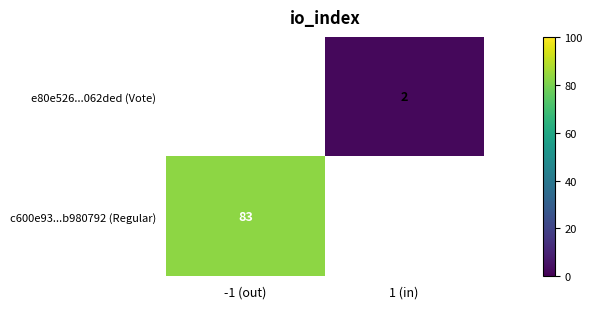

The value of e80e526...062ded (Vote) at 1 (in) is 3. True or false?

False